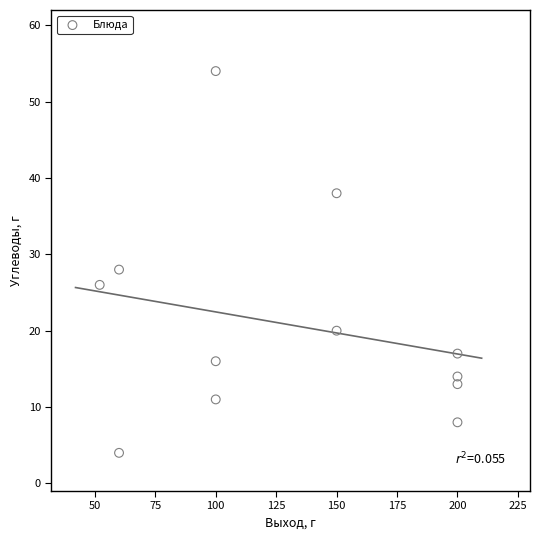

What Y value in the scatter plot is closest to 29?

28